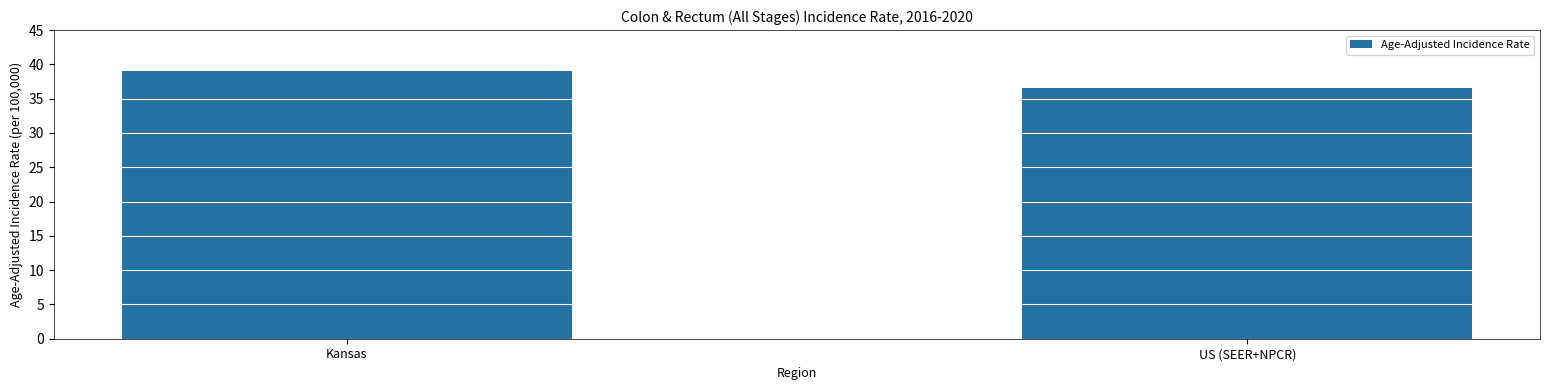

Which has a higher value, Kansas or US (SEER+NPCR)?

Kansas